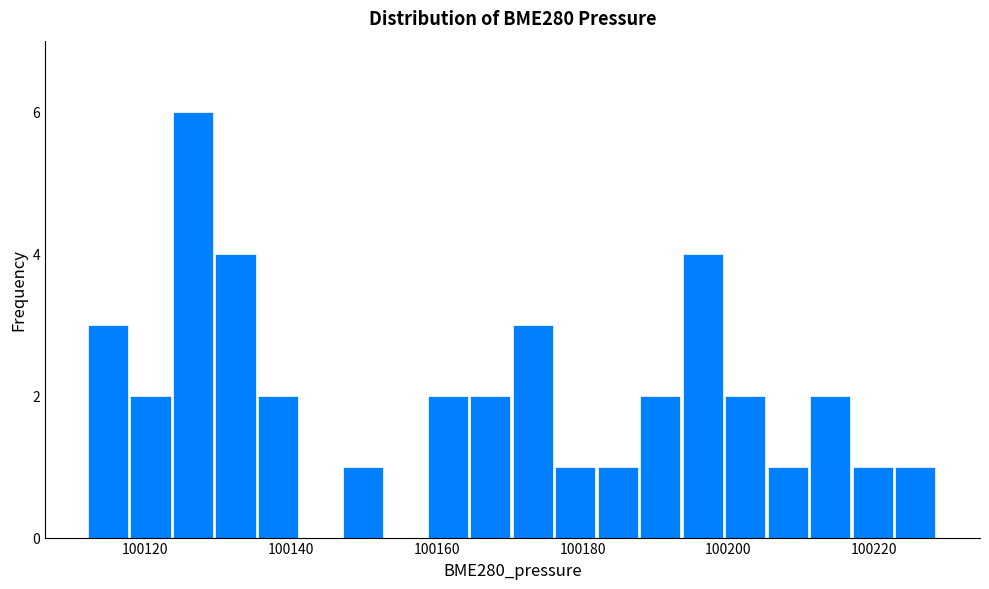

Read against the x-axis, roughly where is the centre of the tallest bar?

100126